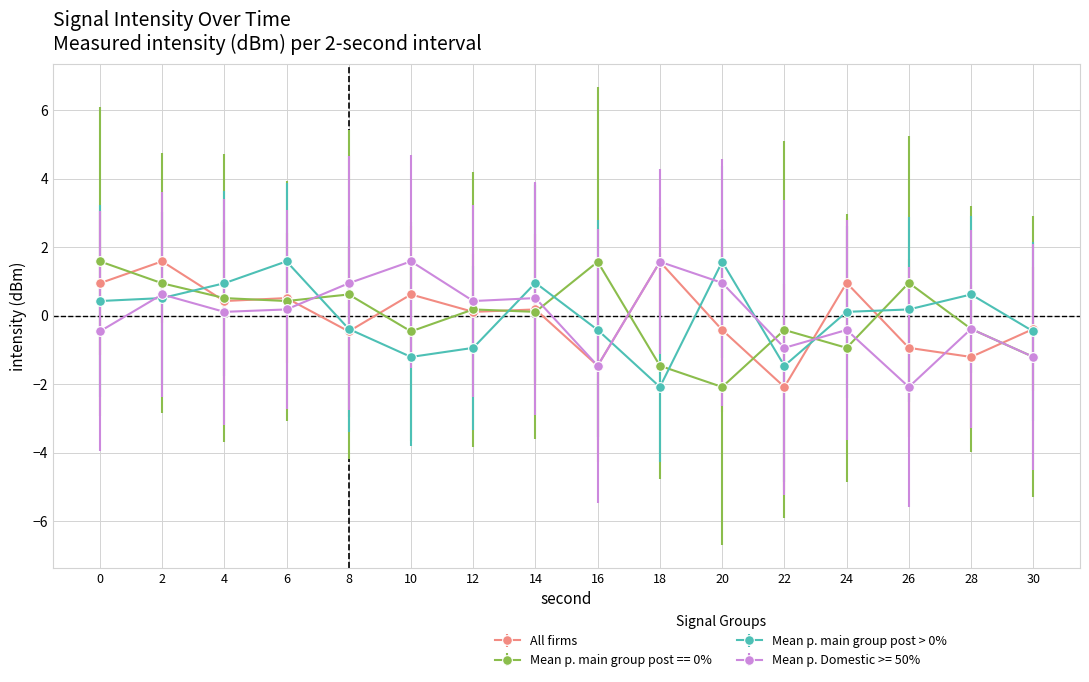

The value of All firms at 28 is -1.8. True or false?

False